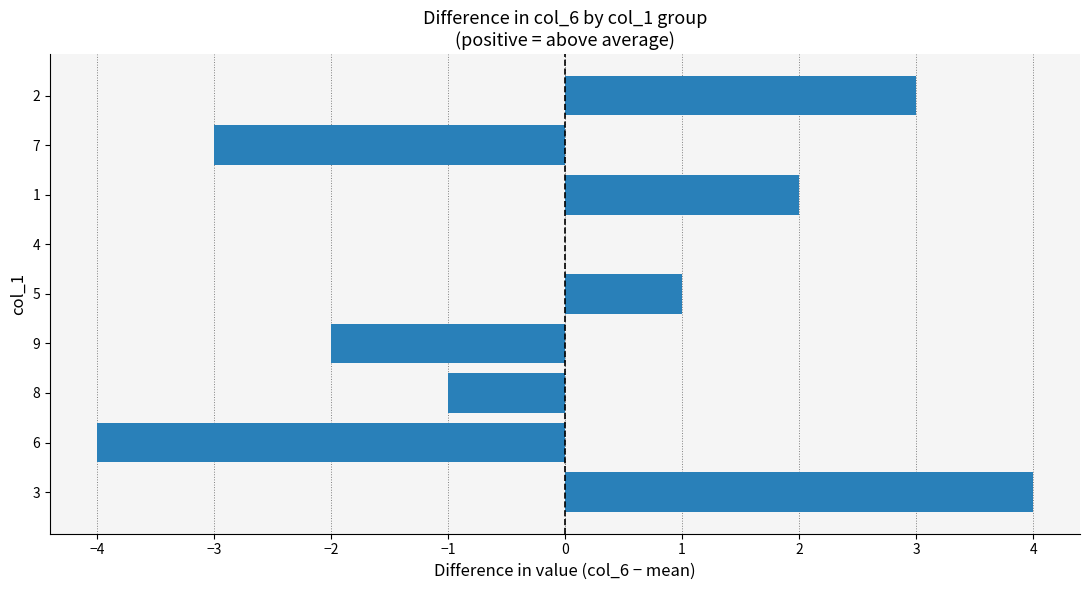

Count the values in the range -2 to 2.

5